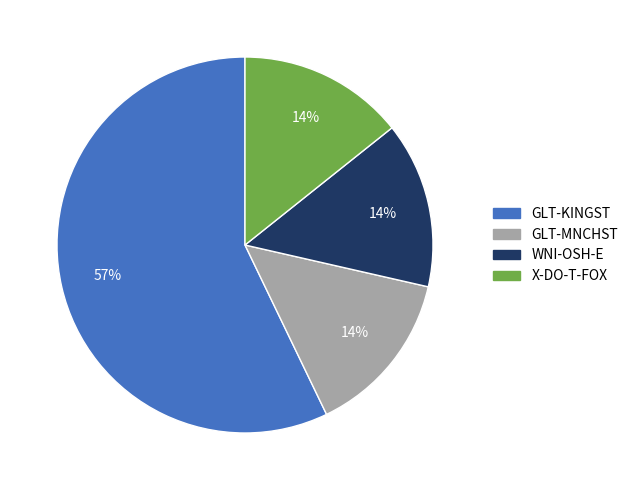

Which slice is the largest?

GLT-KINGST